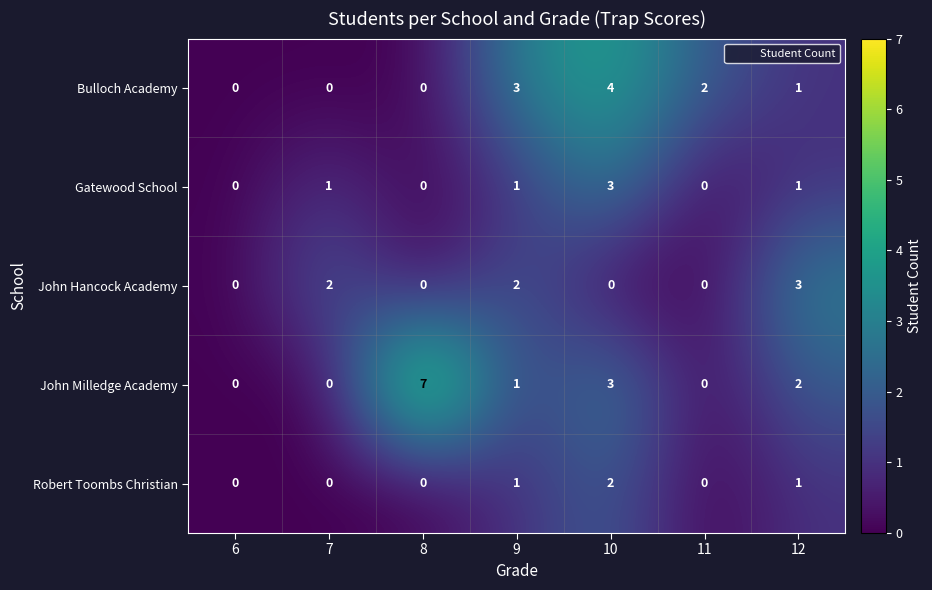

How many Robert Toombs Christian values are between 0 and 1?

6